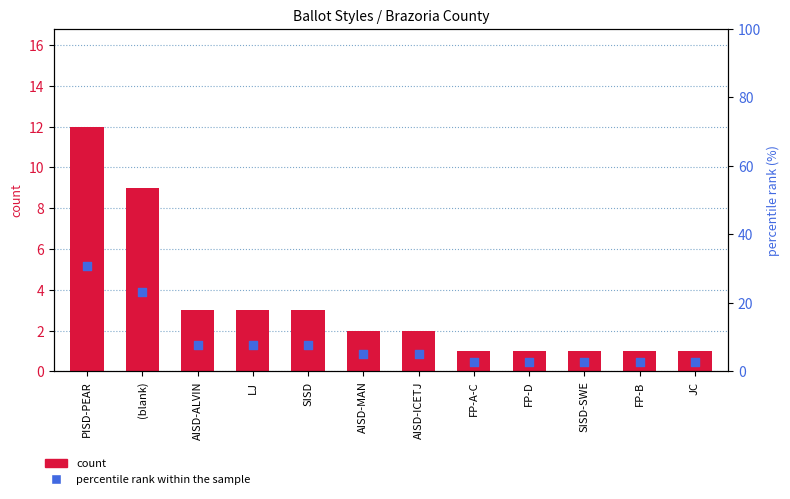

At which category is the sum across all series the highest?

PISD-PEAR